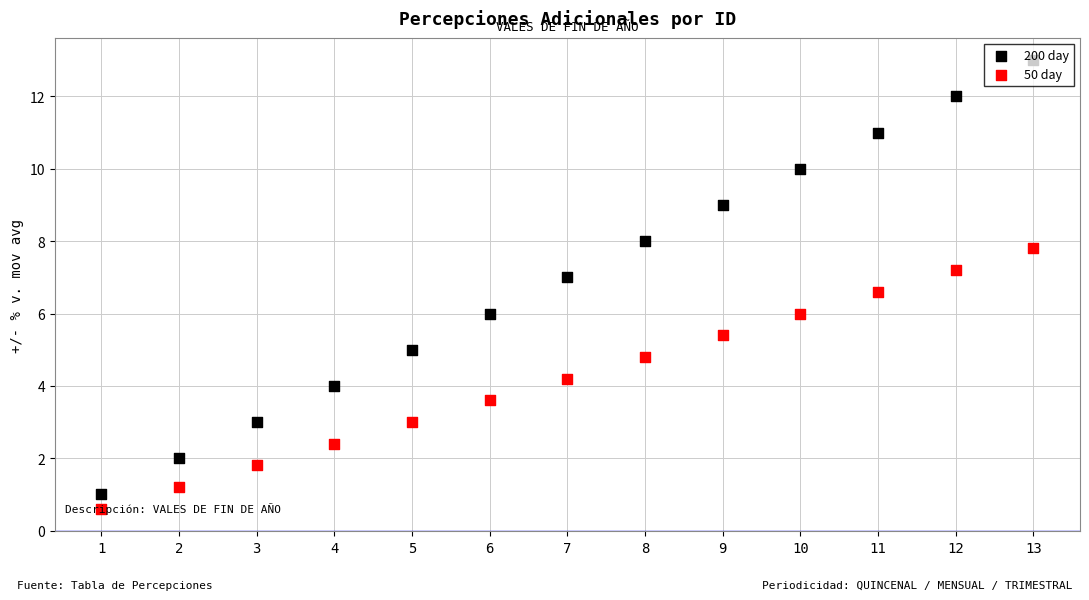

What are all the series names shown in the legend?

200 day, 50 day